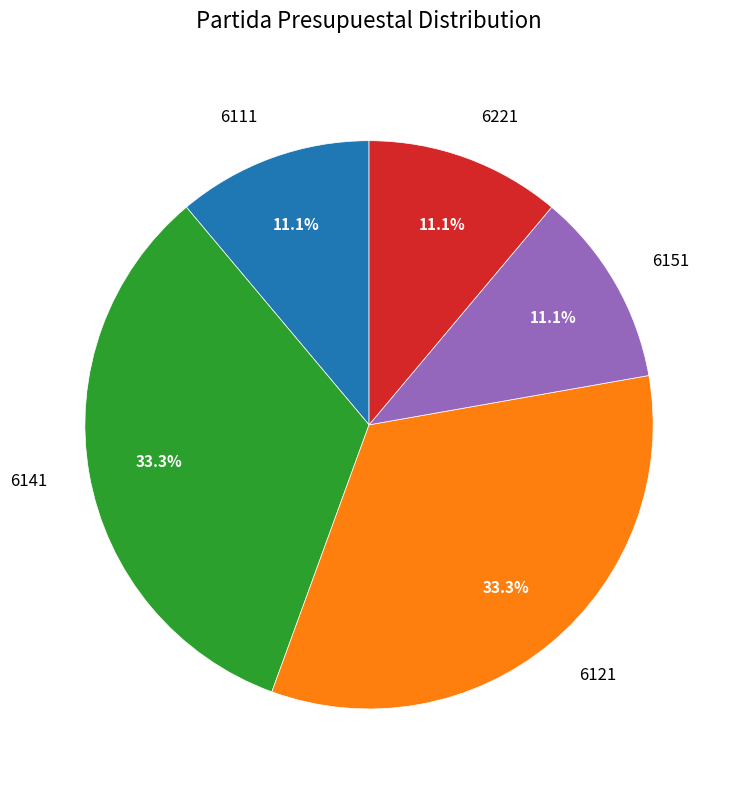

Between 6121 and 6151, which is larger?

6121